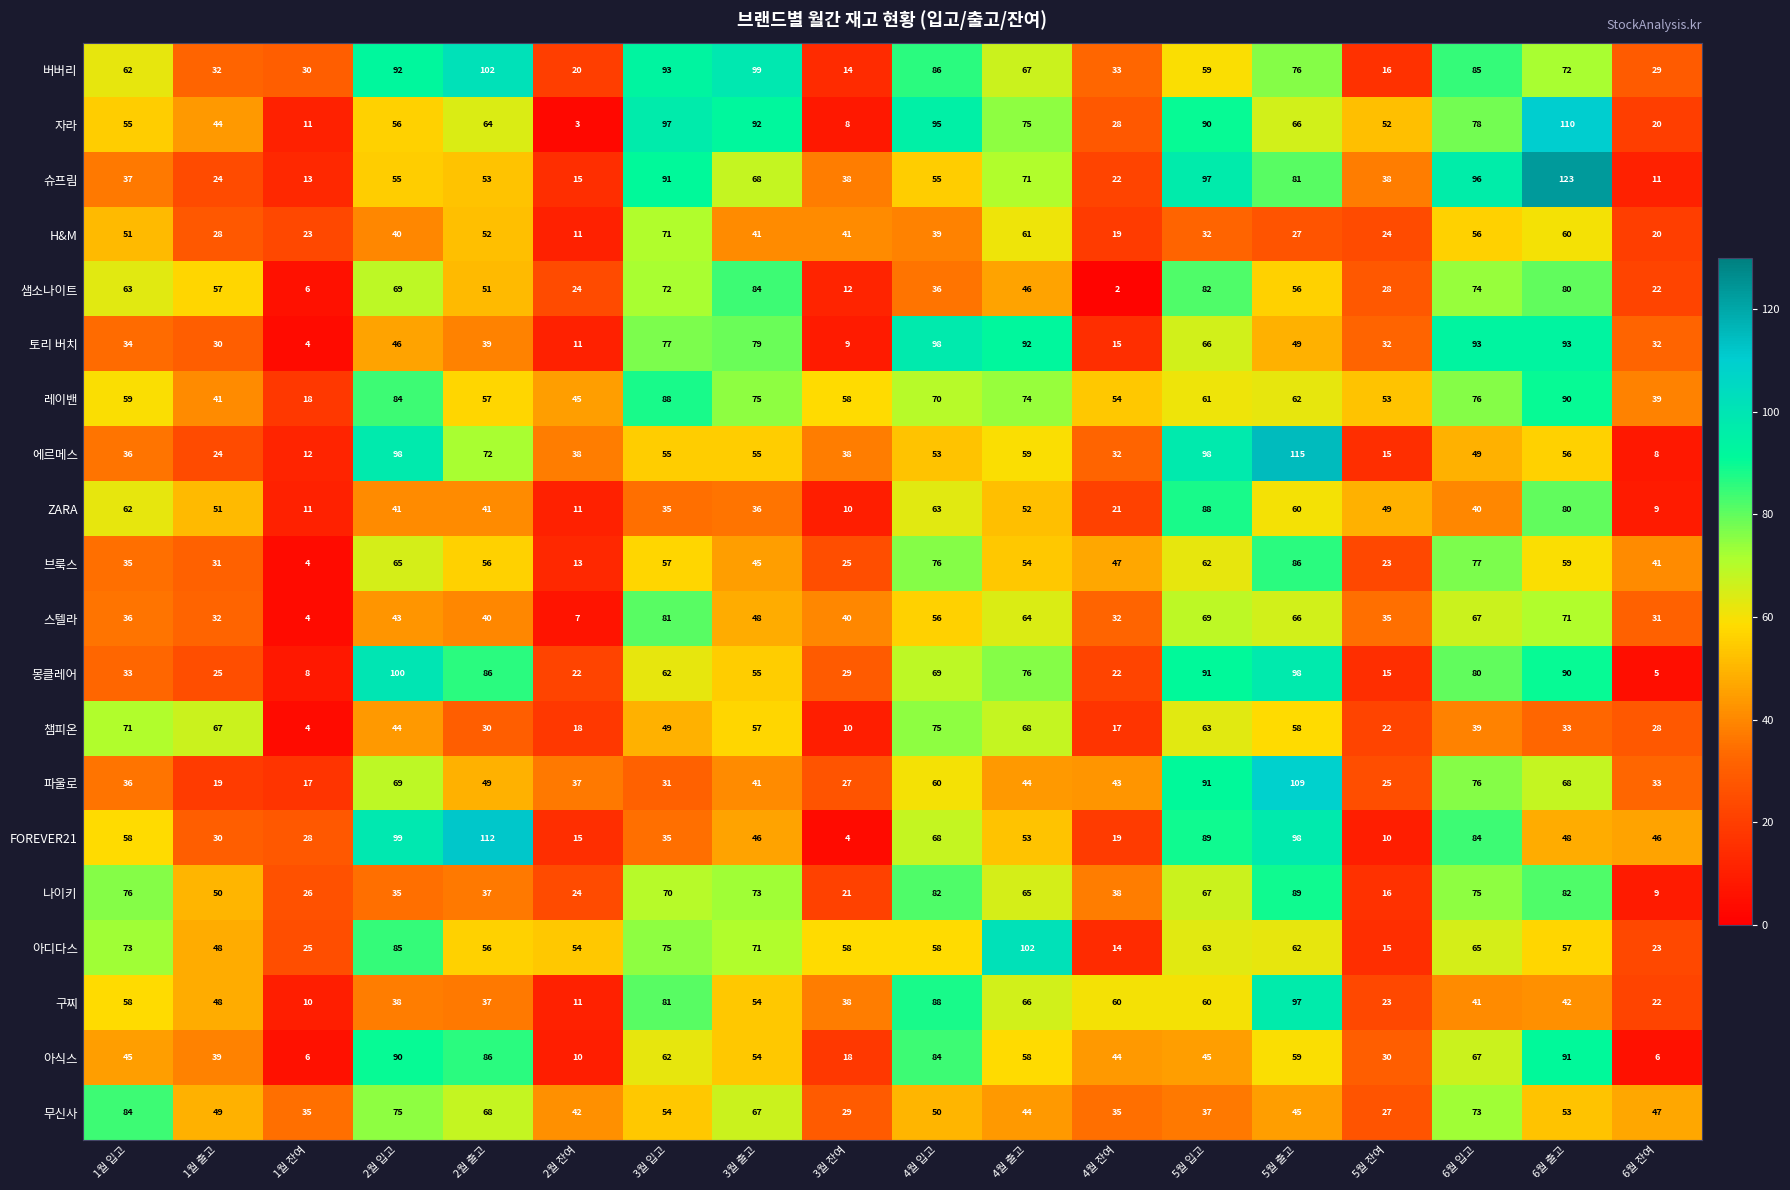

The 버버리 series shows 13 at 1월 입고. True or false?

False